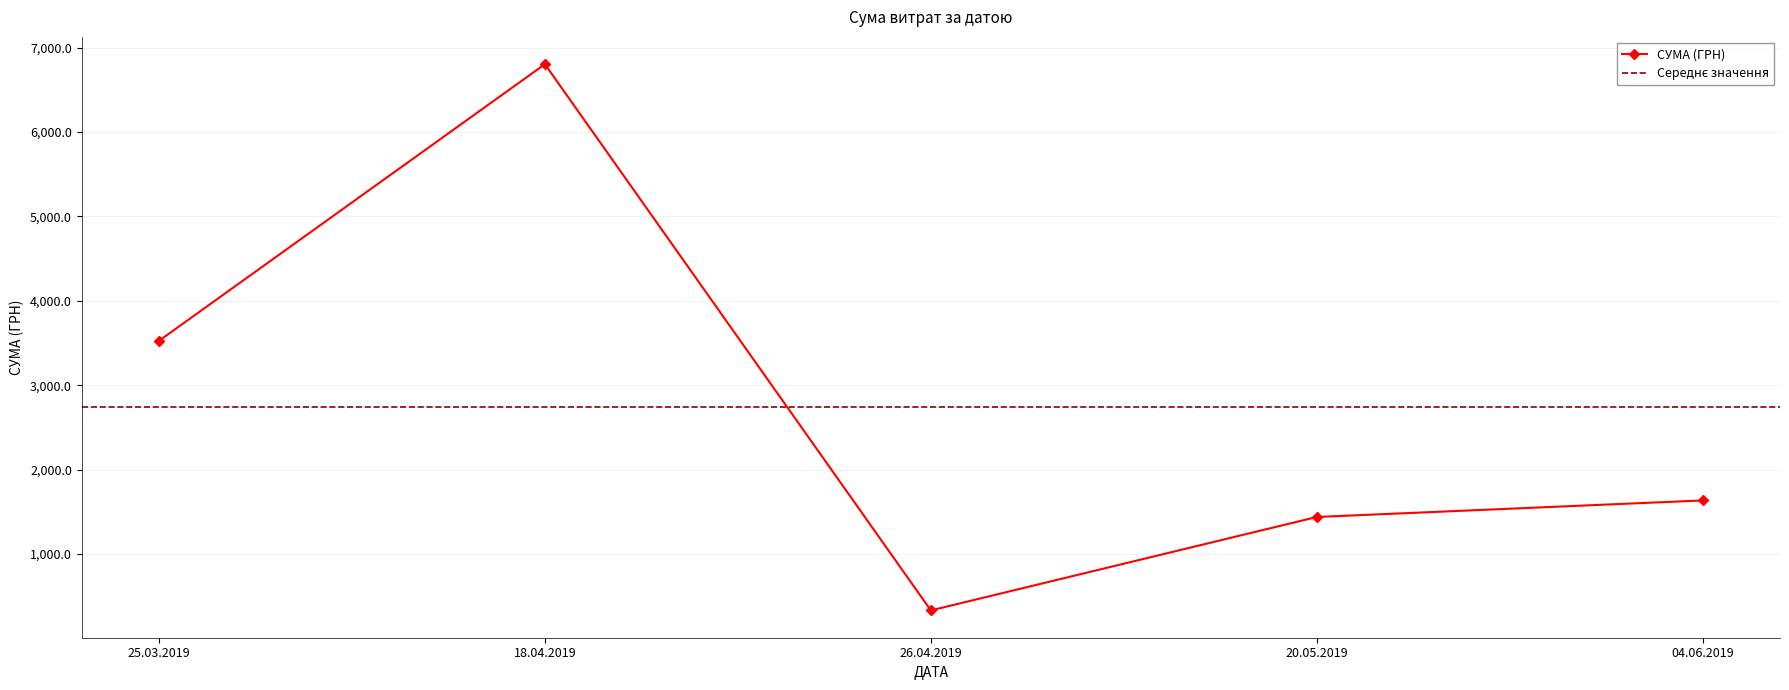

What is the highest value of the СУМА (ГРН) series?

6804.0